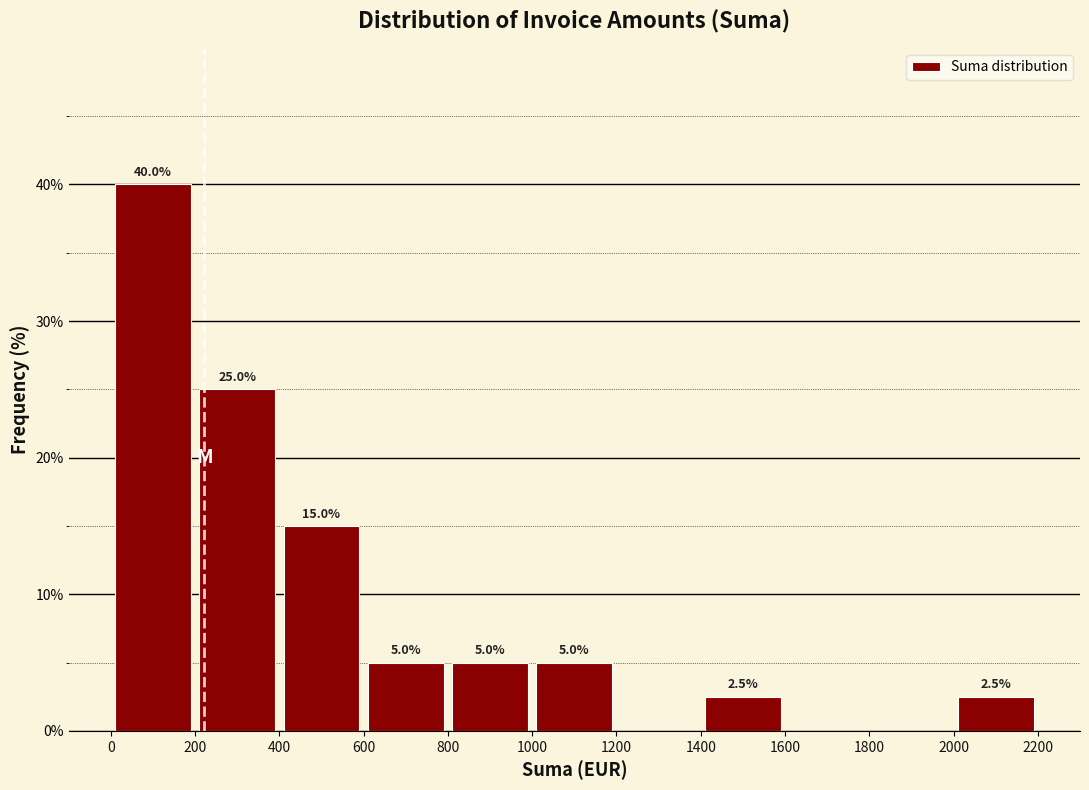

Which range on the x-axis has the tallest bar?

0 to 200